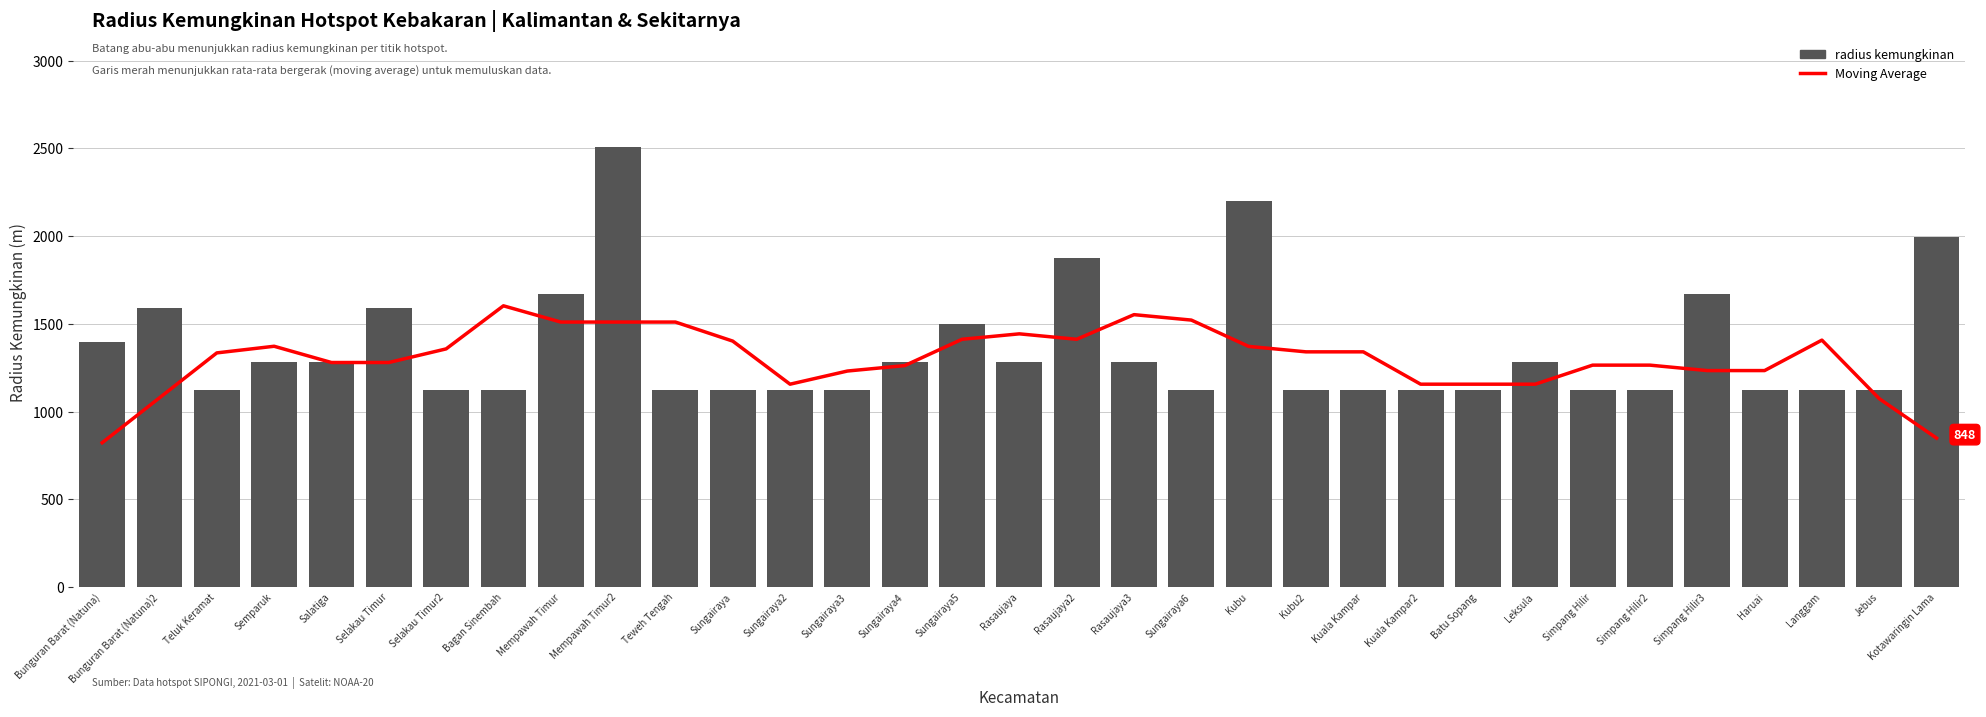

How many categories are shown in the chart?

33